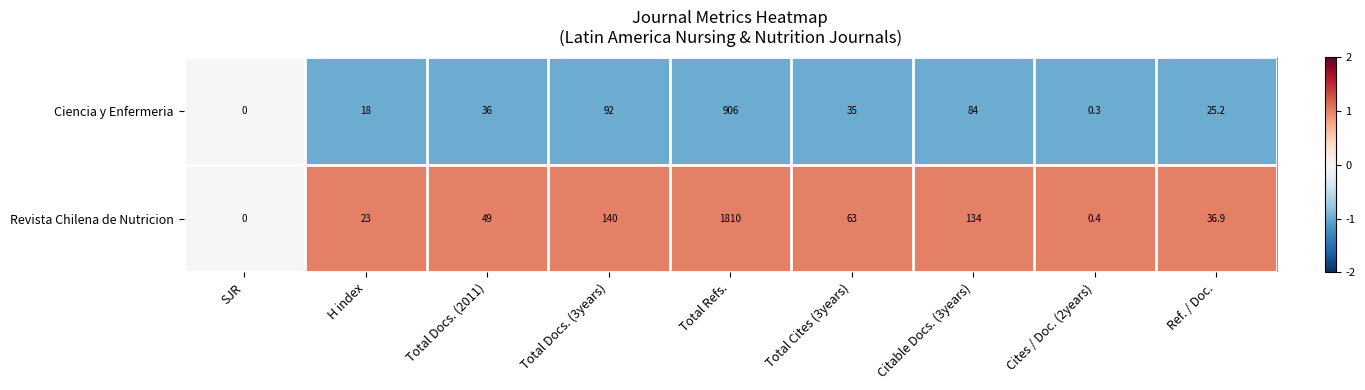

What is the spread (max minus min) of values at Ref. / Doc.?

11.7